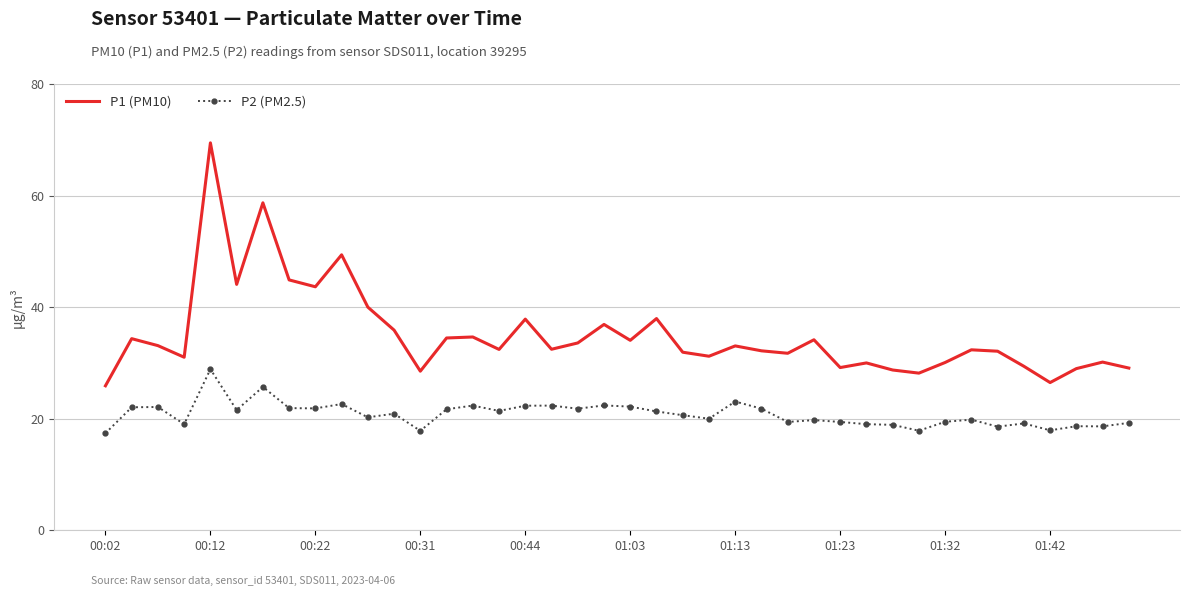

What are all the series names shown in the legend?

P1 (PM10), P2 (PM2.5)